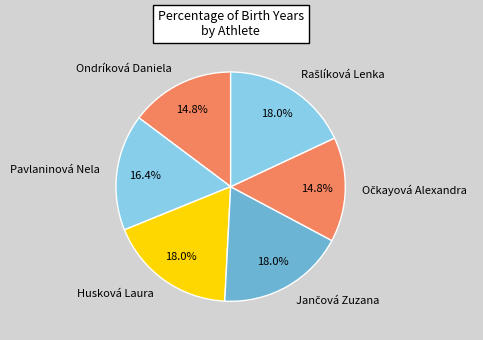

To the nearest percent, what portion does Husková Laura represent?

18%